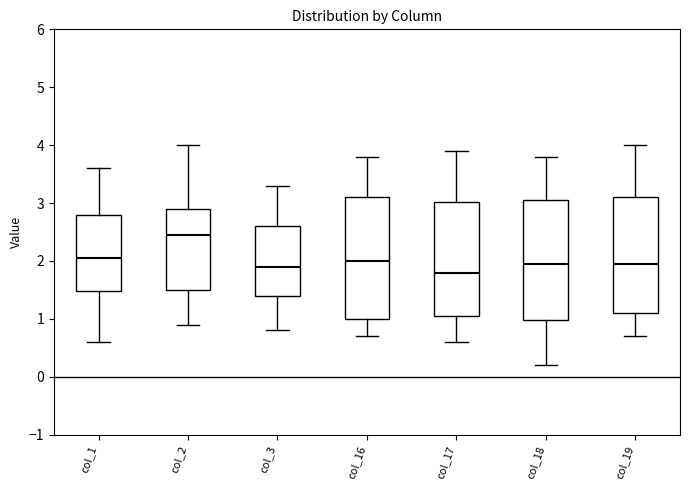

Reading left to right, transcribe this box plot: for each box, give where its median line is, the range the box spans, and where its two whiskers end, as read against the y-axis. The values are not printed on the chart, so give them approximately, as read against the axis.

col_1: median 2.1, box 1.5 to 2.8, whiskers 0.6 to 3.6
col_2: median 2.5, box 1.5 to 2.9, whiskers 0.9 to 4.0
col_3: median 1.9, box 1.4 to 2.6, whiskers 0.8 to 3.3
col_16: median 2.0, box 1.0 to 3.1, whiskers 0.7 to 3.8
col_17: median 1.8, box 1.1 to 3.0, whiskers 0.6 to 3.9
col_18: median 2.0, box 1.0 to 3.1, whiskers 0.2 to 3.8
col_19: median 2.0, box 1.1 to 3.1, whiskers 0.7 to 4.0